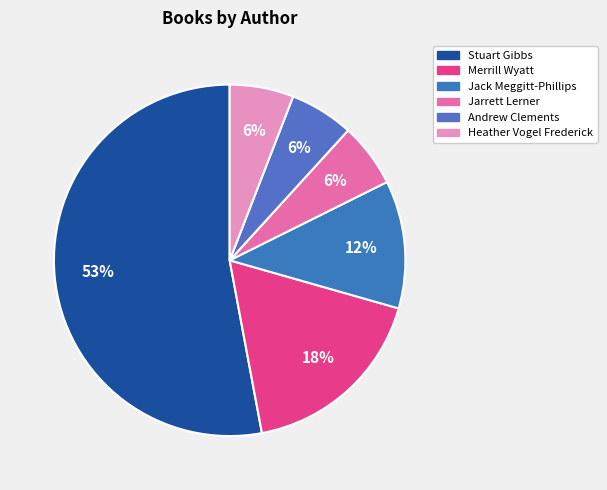

What is the majority slice?

Stuart Gibbs